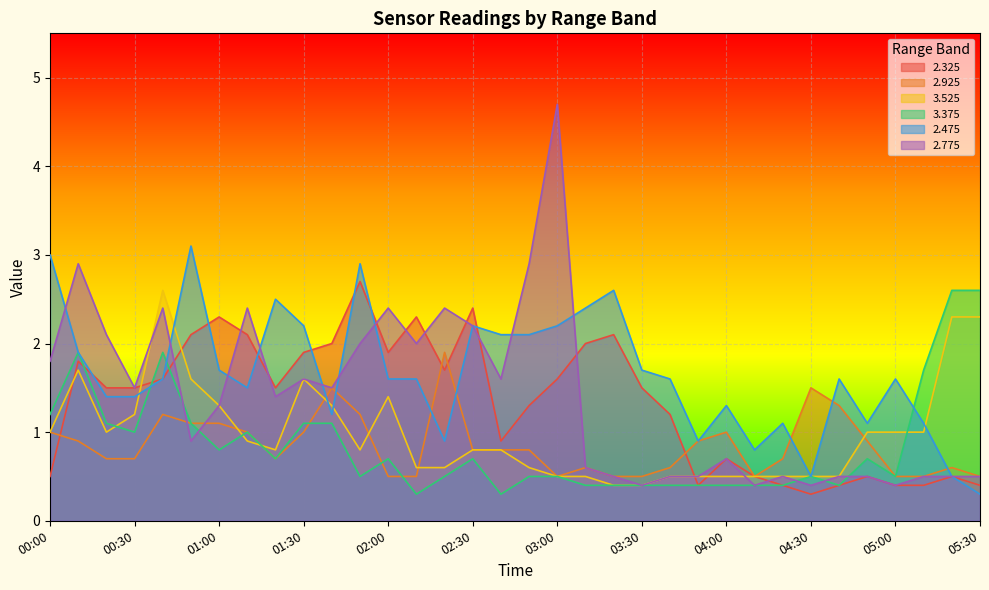

Does the chart display data point markers on the line(s)?

No